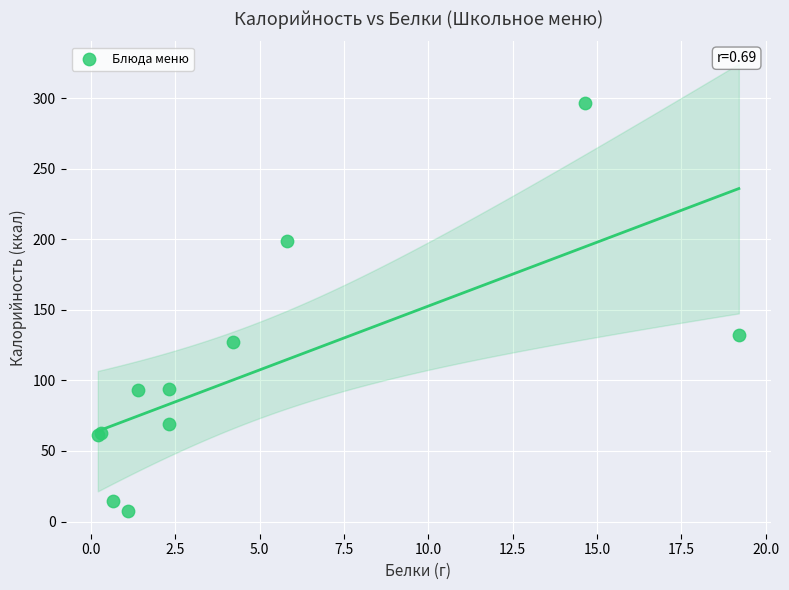

What Y value in the scatter plot is closest to 151?

131.9